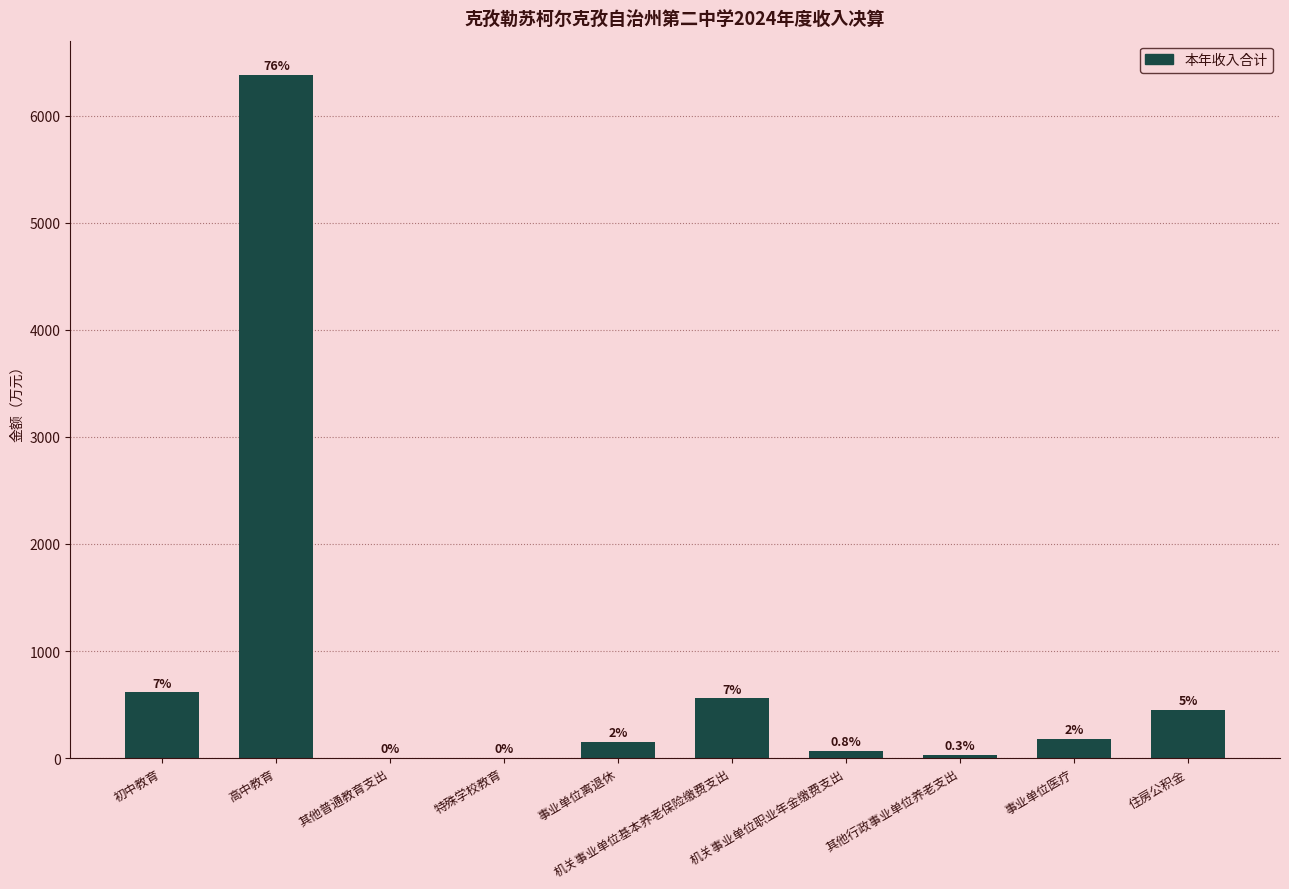

What is the difference between the values at 住房公积金 and 高中教育?

5932.1